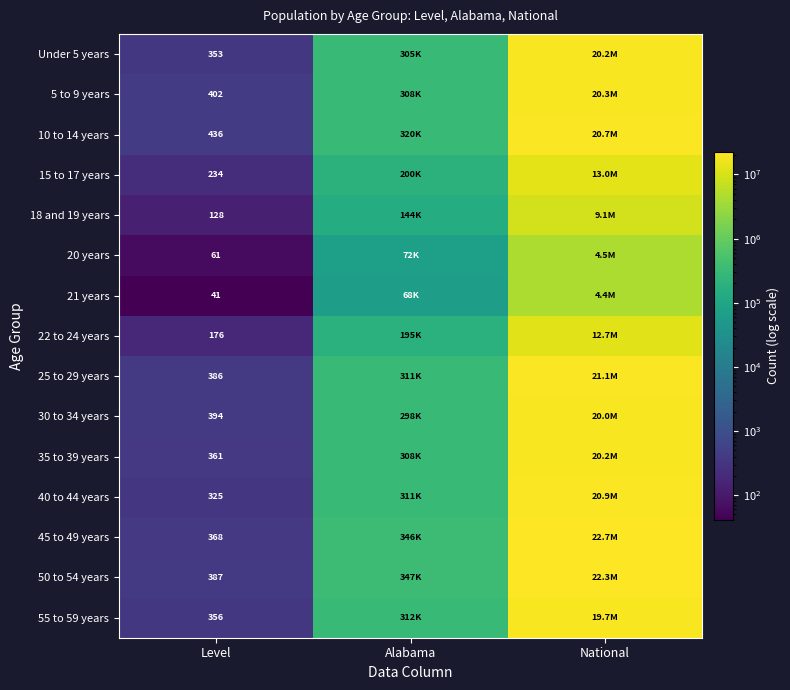

What is the total value across all series at Level?

4408